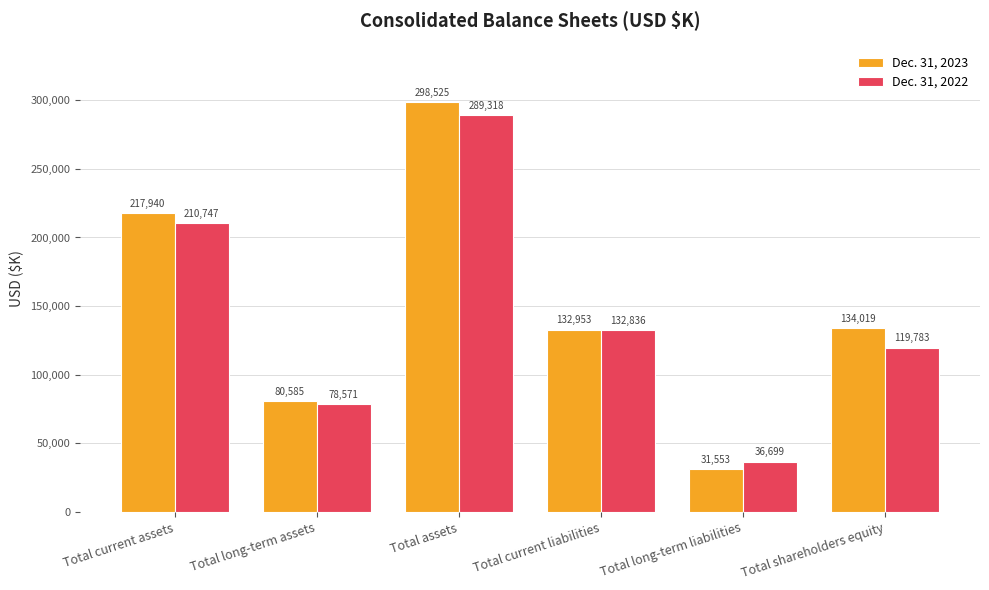

What are all the series names shown in the legend?

Dec. 31, 2023, Dec. 31, 2022